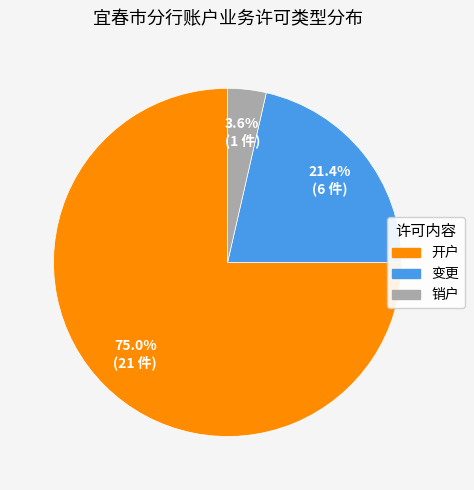

To the nearest percent, what is the difference between the 销户 and 变更 slice percentages?

18%